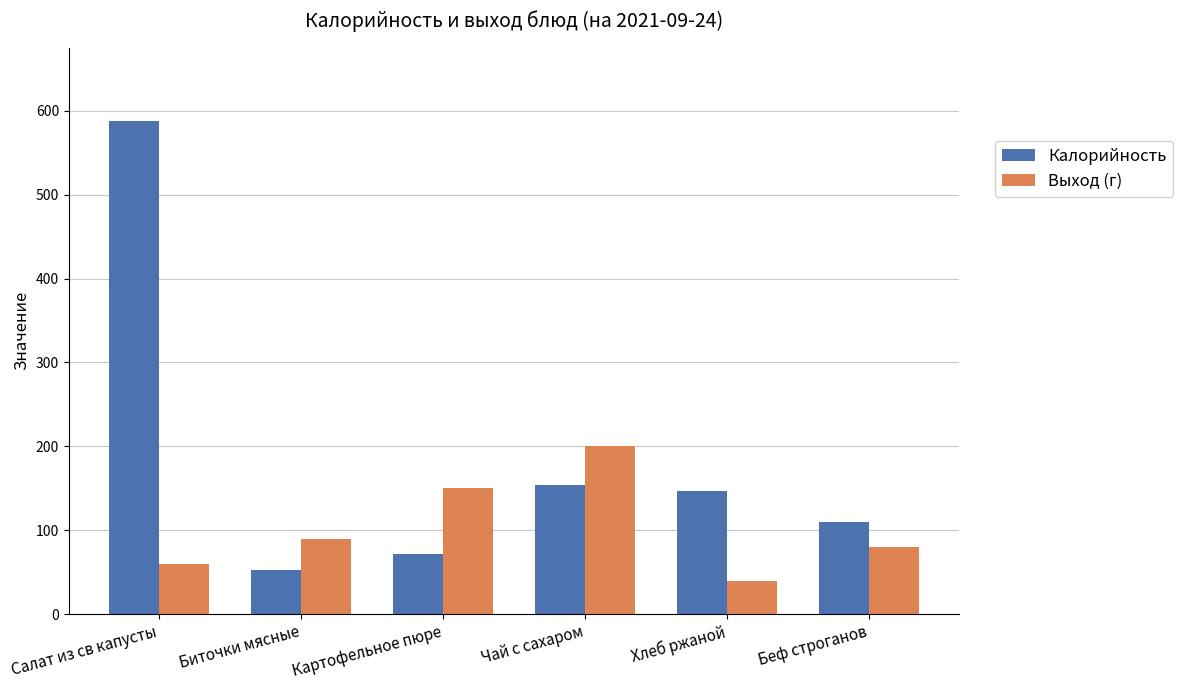

Between Биточки мясные and Чай с сахаром, which series saw the biggest shift?

Выход (г)